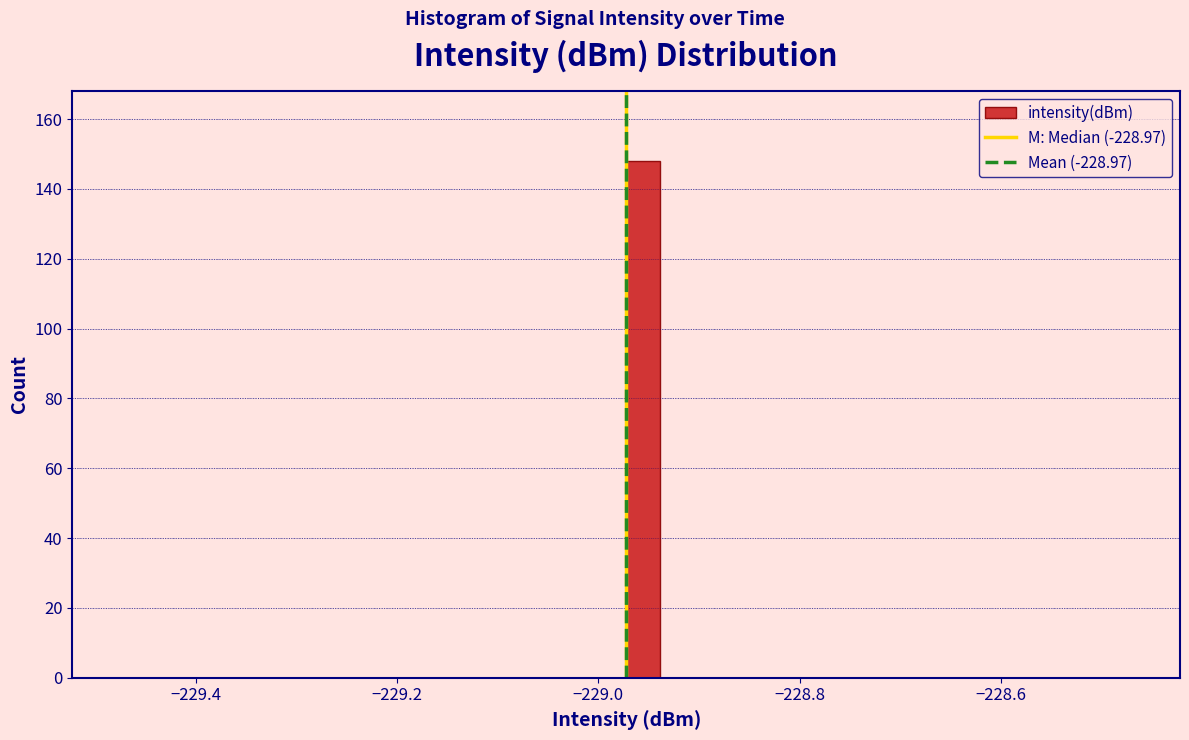

Read against the x-axis, roughly where is the centre of the tallest bar?

-228.96